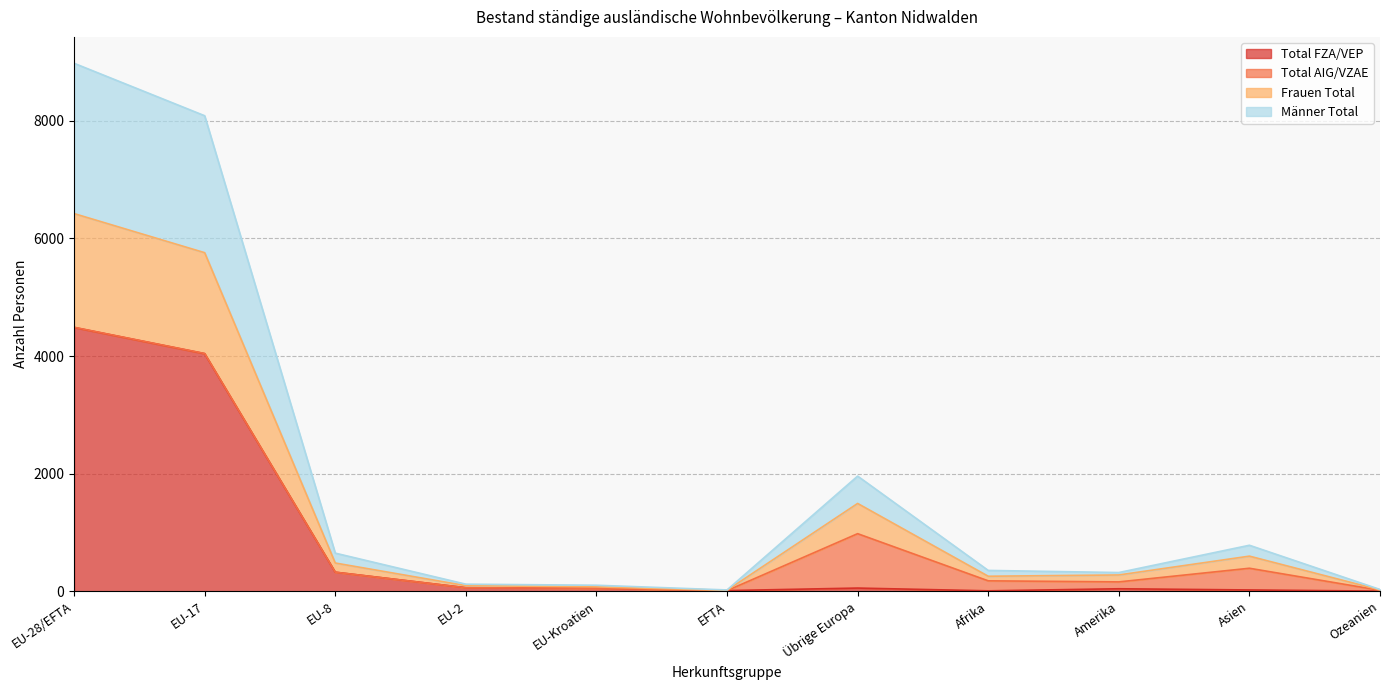

Is it true that Frauen Total equals 128 at Asien?

False